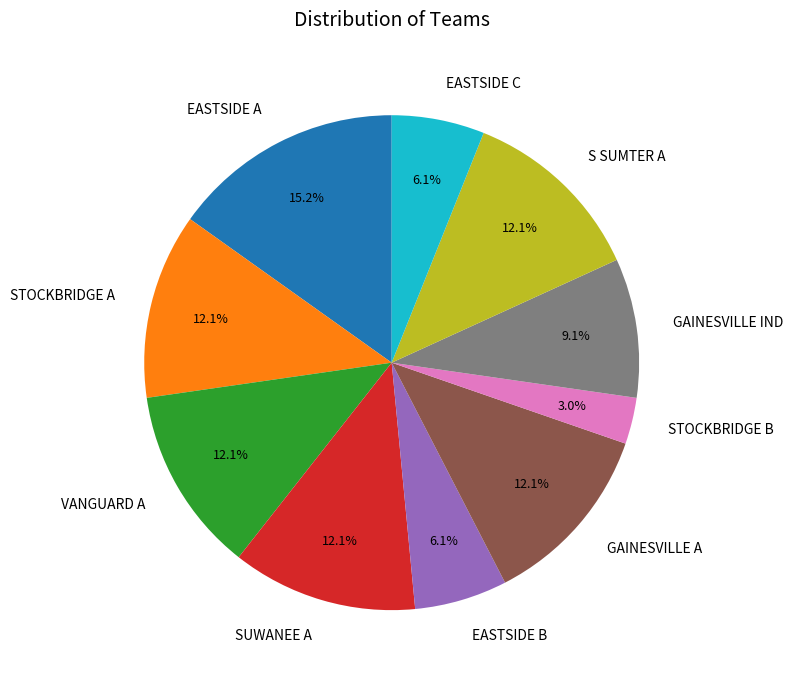

Which has a higher value, GAINESVILLE IND or EASTSIDE A?

EASTSIDE A